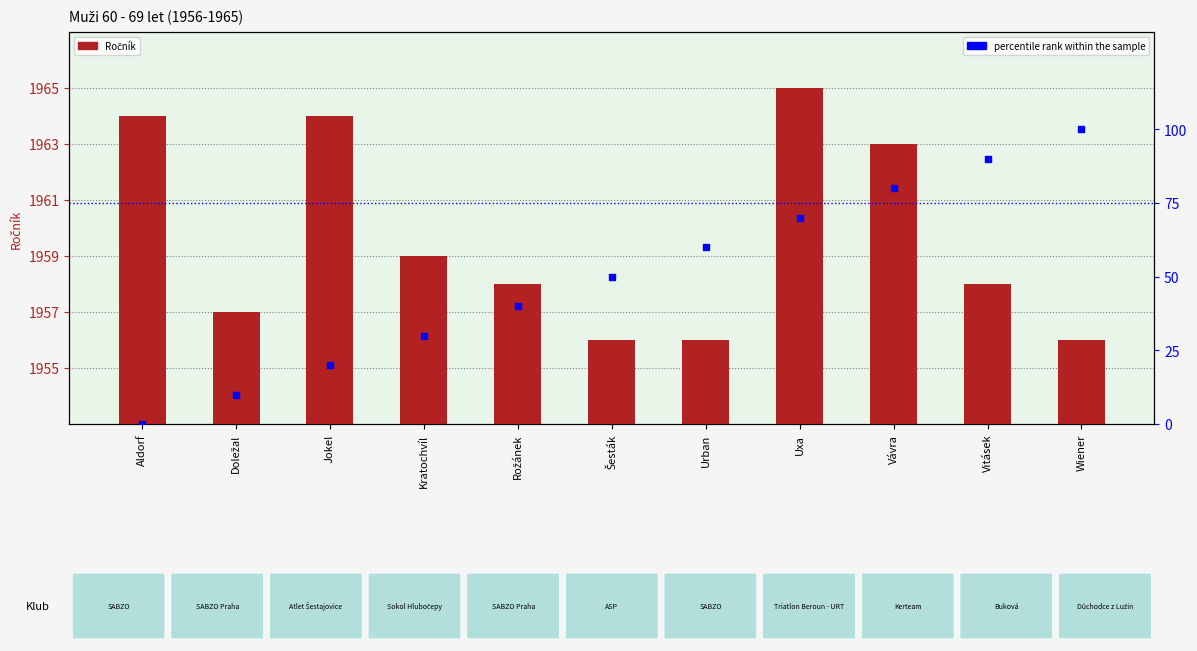

Which series reaches the minimum Y coordinate?

percentile rank within the sample